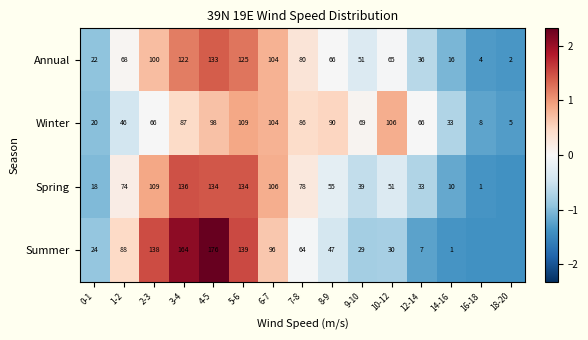

Count the number of categories in the chart.

15